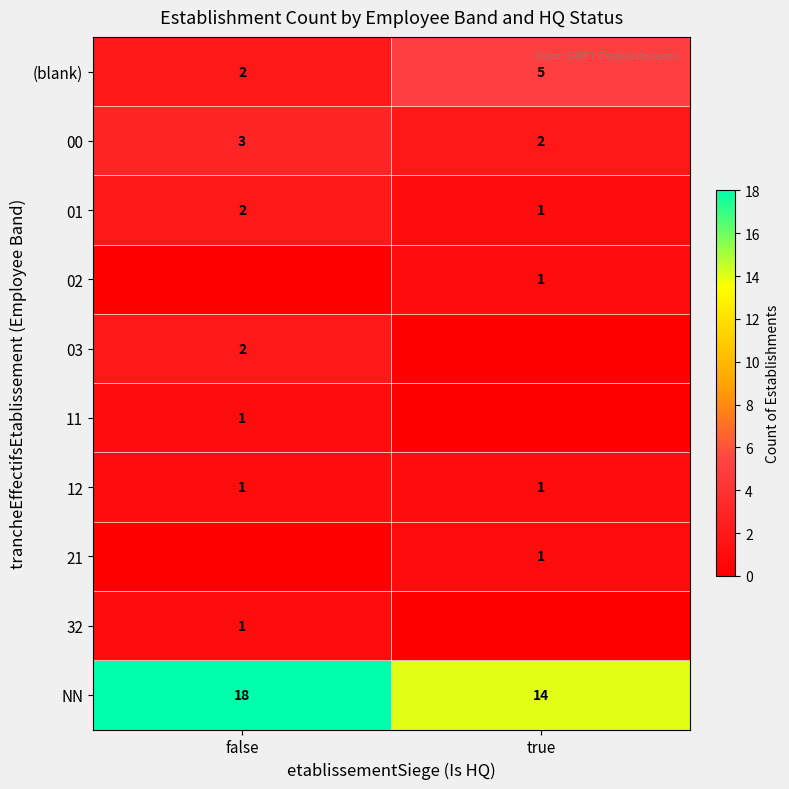

What is the approximate value of 00 at false?

3